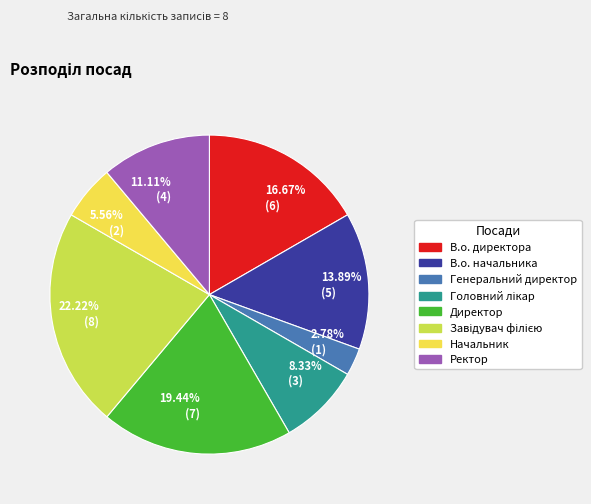

Rank the categories by value from highest to lowest.

22.22% (8), 19.44% (7), 16.67% (6), 13.89% (5), 11.11% (4), 8.33% (3), 5.56% (2), 2.78% (1)